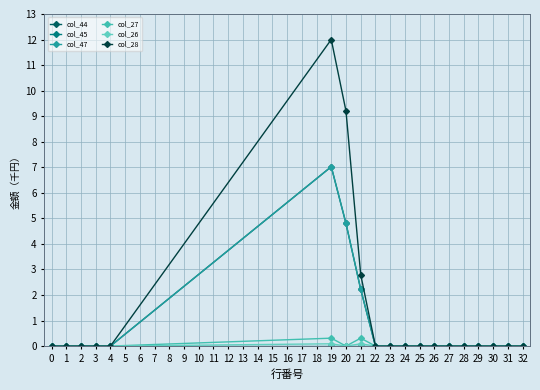

True or false: col_27 and col_44 intersect in this chart.

False